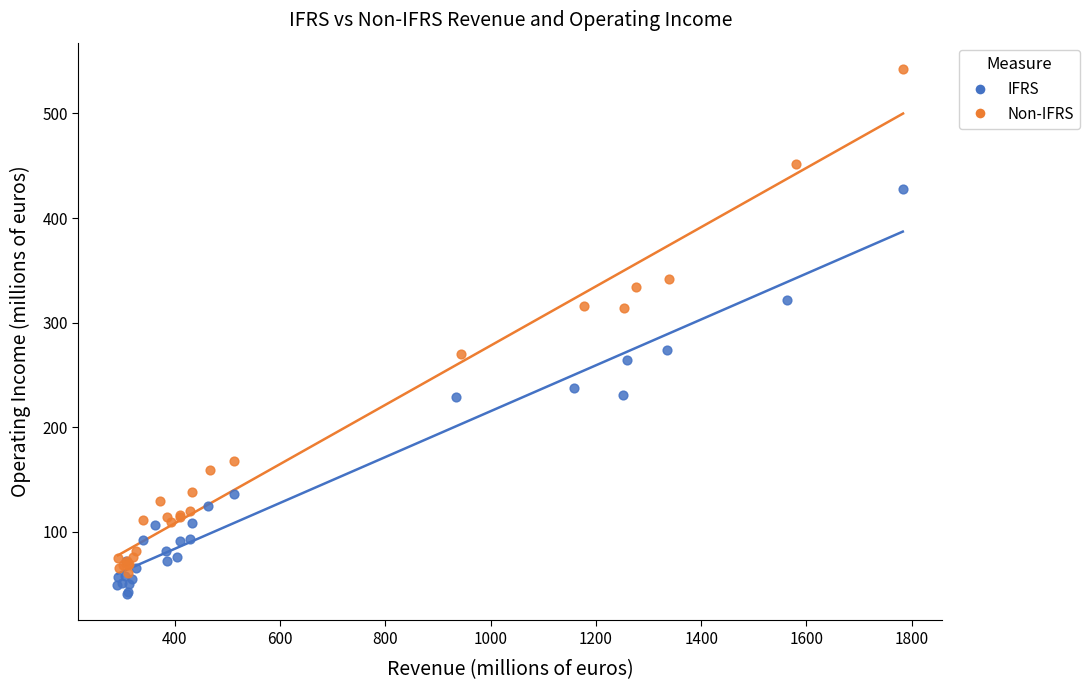

Which series contains the highest Y value?

Non-IFRS